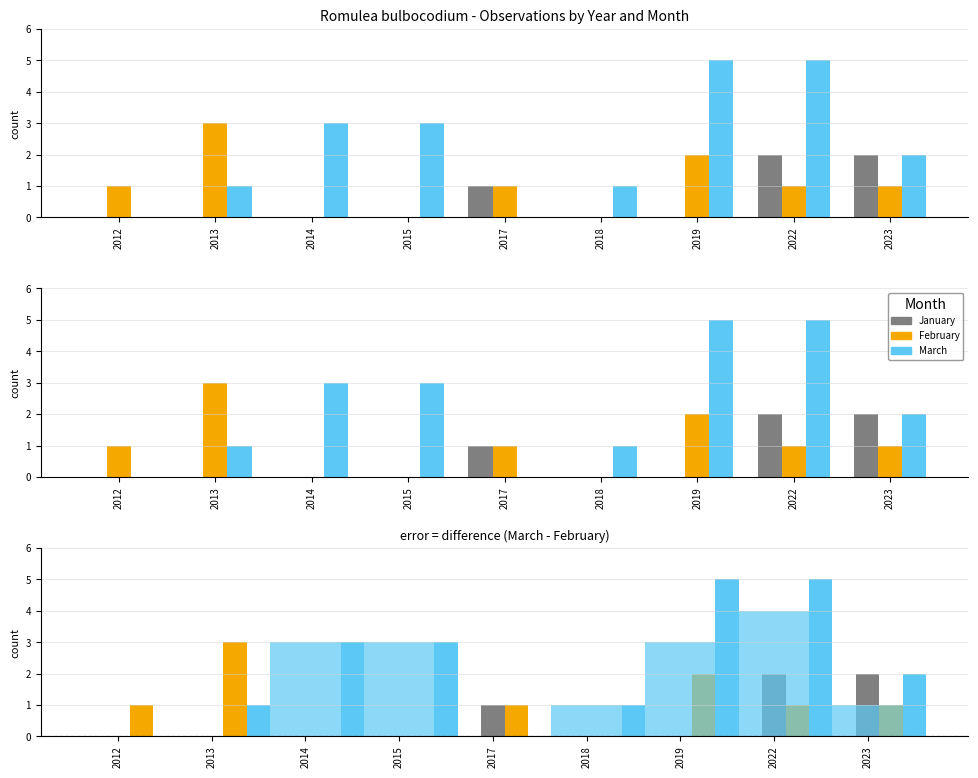

Count the February values in the range 0 to 1.

7